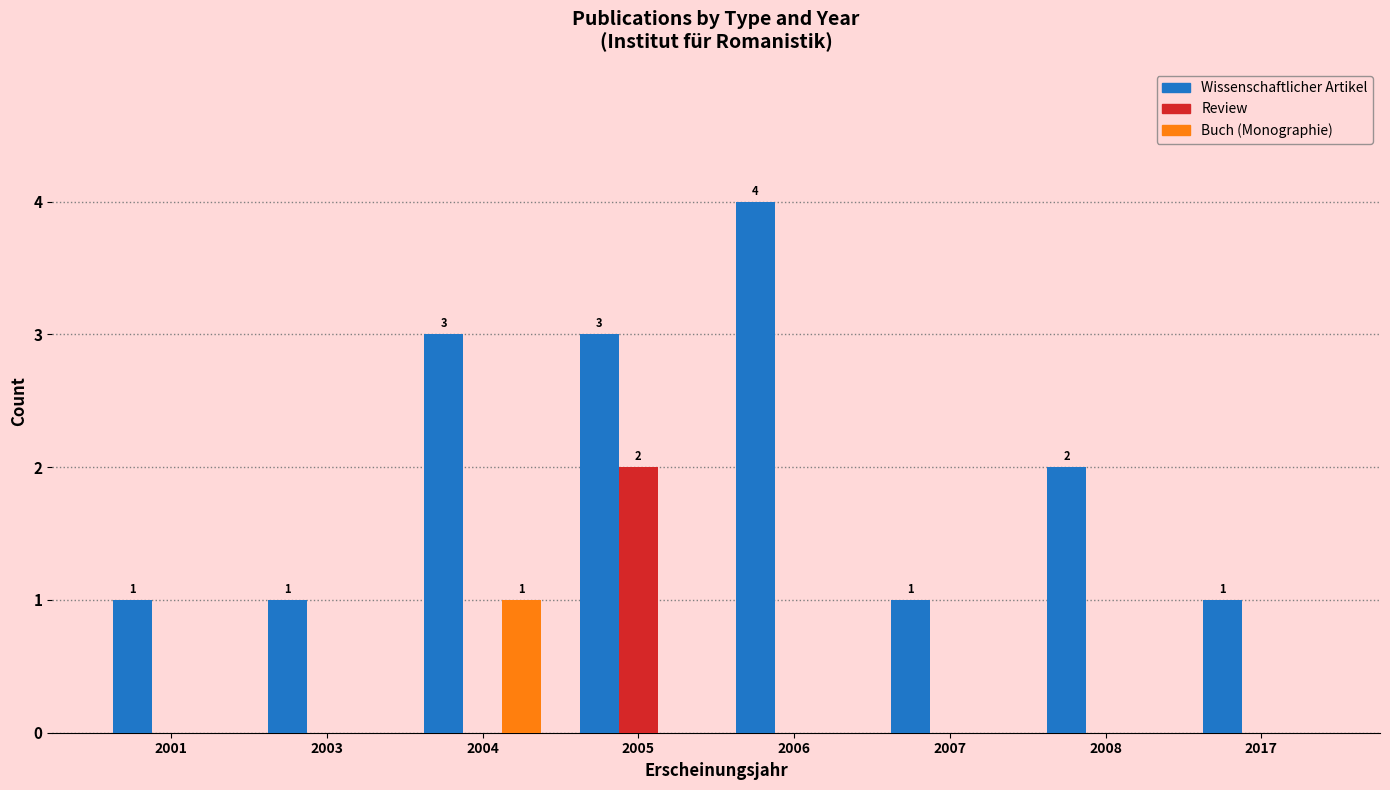

How many groups of bars are there?

8